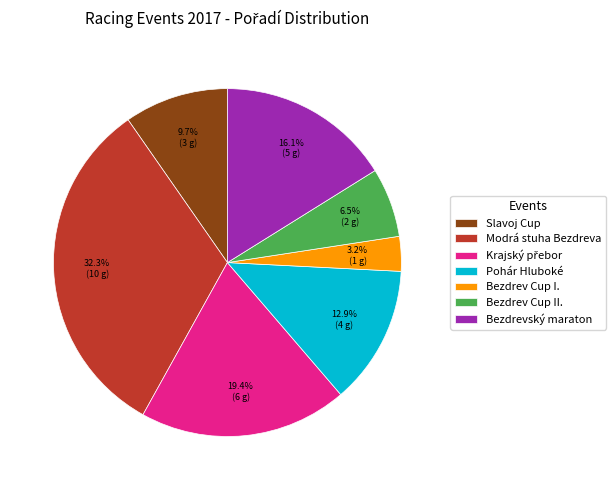

How many segments does this pie chart have?

7